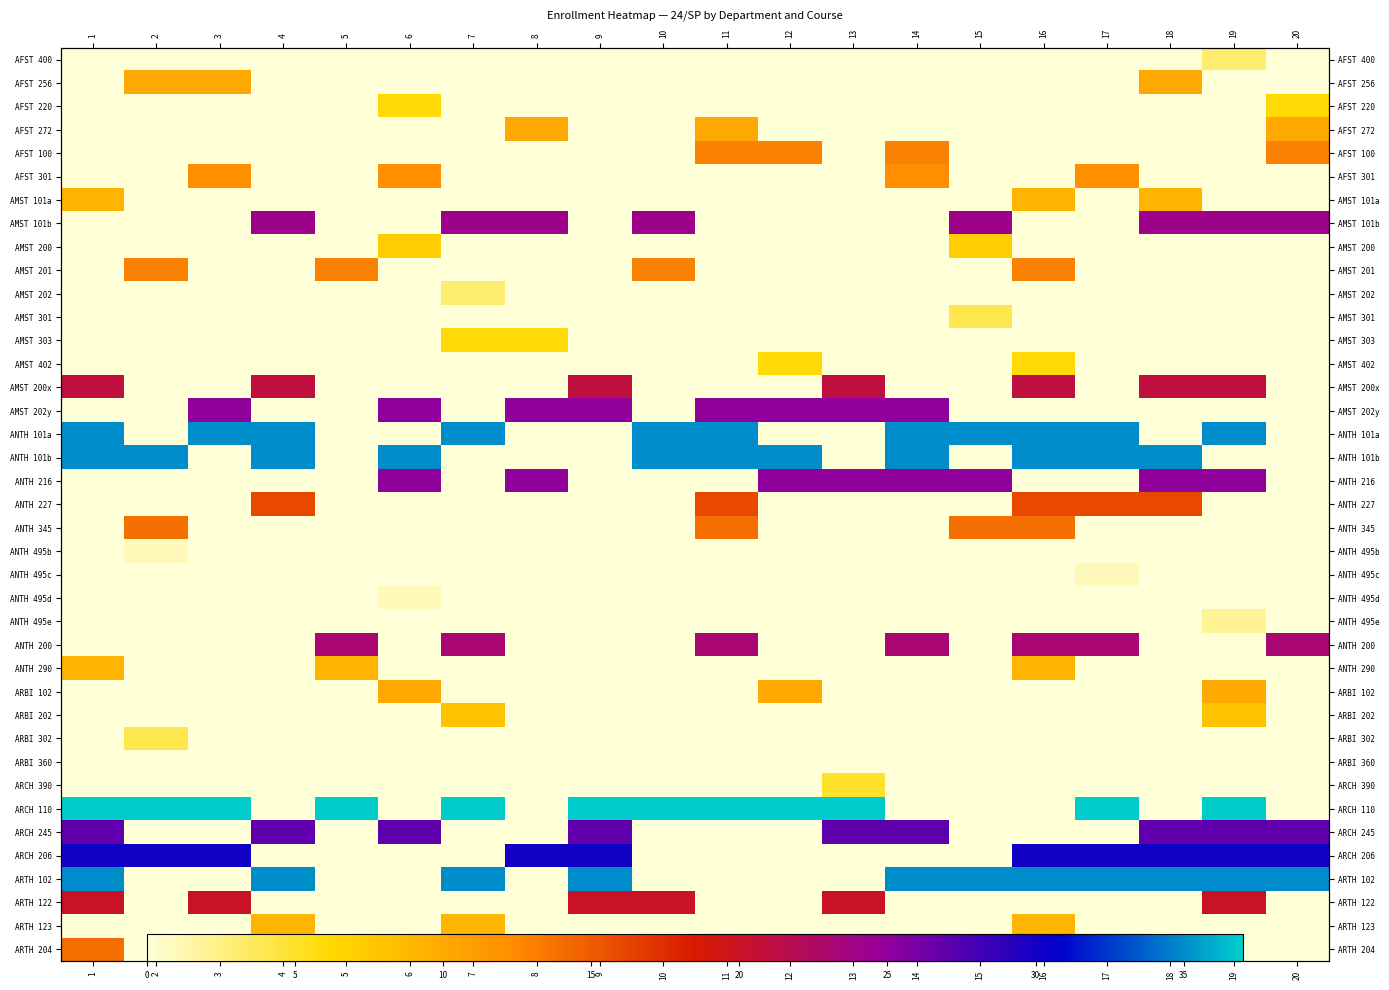

Which has a higher value, 5 or 4?

5